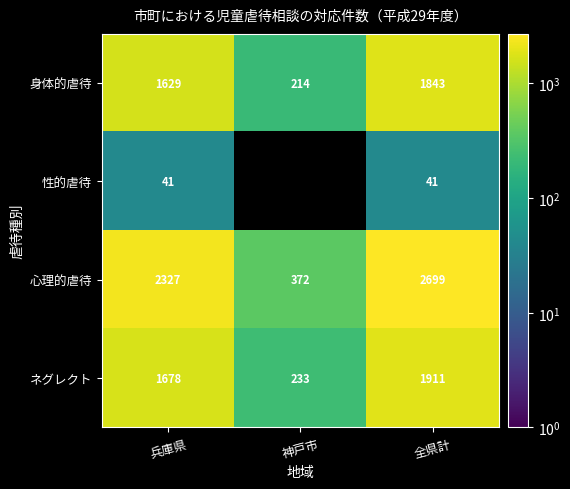

Count the 身体的虐待 values in the range 214 to 1843.

3